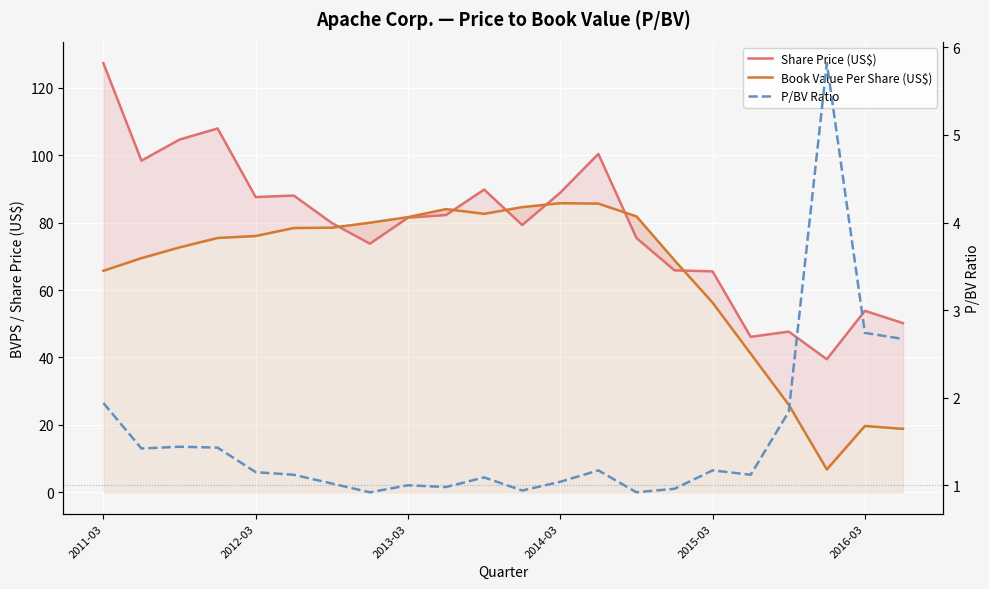

True or false: Book Value Per Share (US$) and P/BV Ratio cross at least once.

False